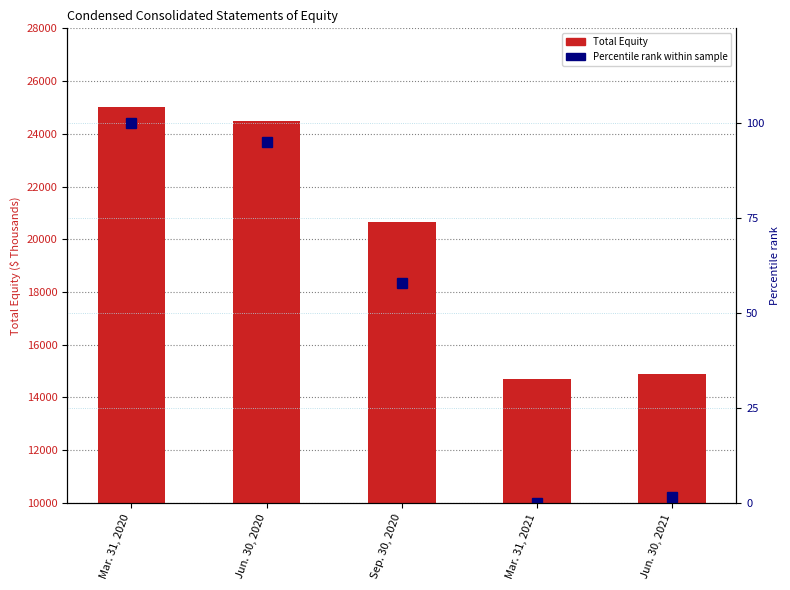

What is the difference between the Percentile rank within sample values at Mar. 31, 2020 and Jun. 30, 2020?

5.0